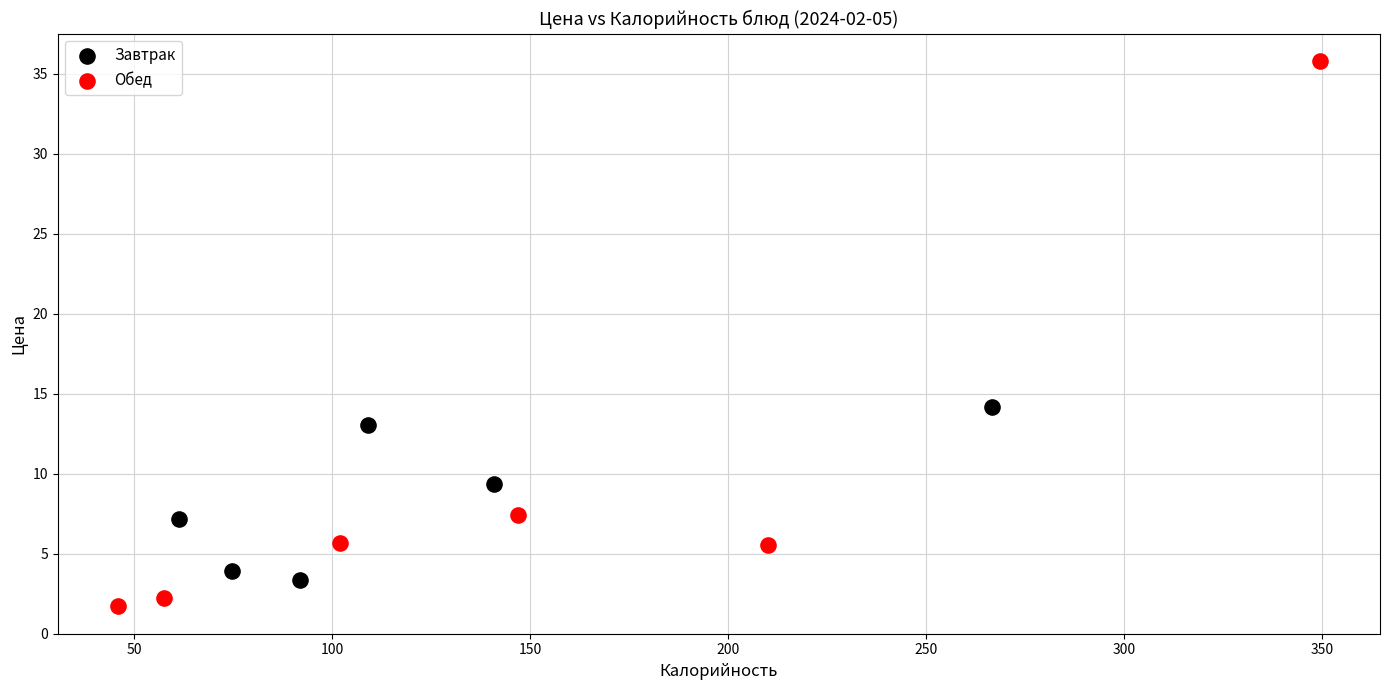

Which series contains the highest Y value?

Обед